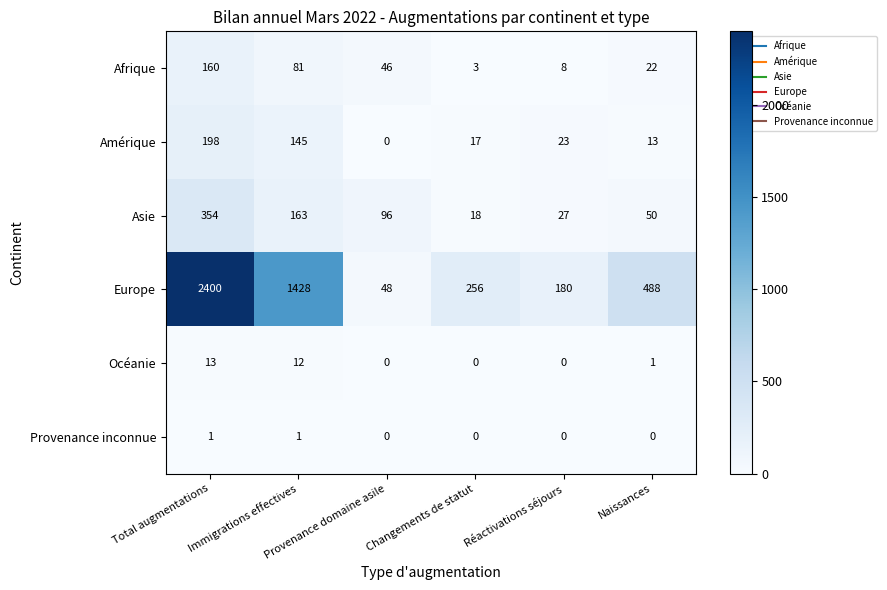

What is the highest value of the Océanie series?

13